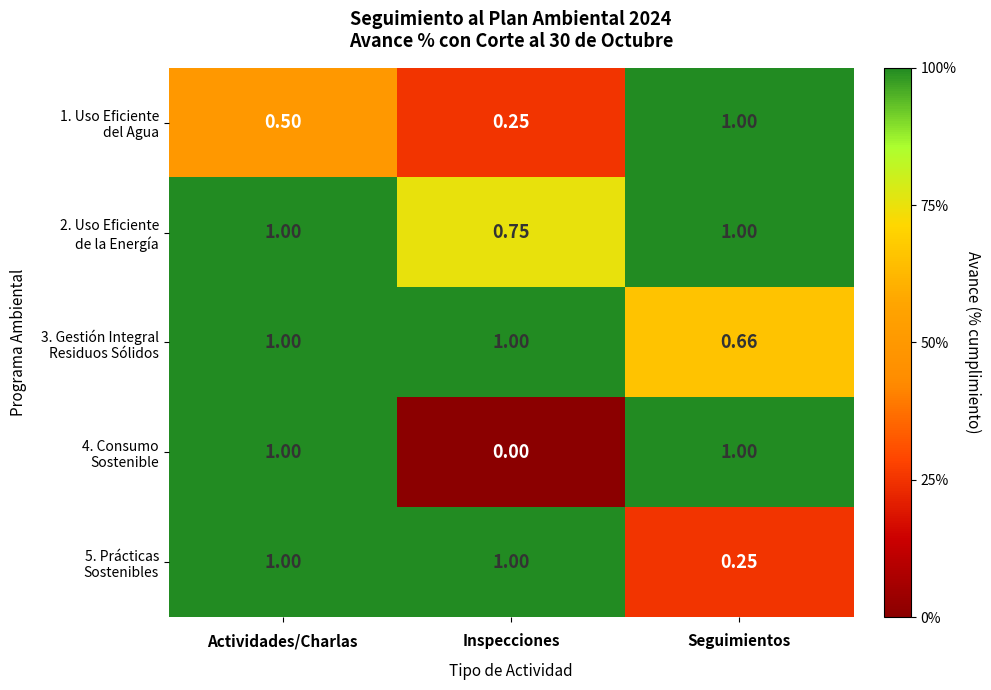

At which category is the sum across all series the highest?

Actividades/Charlas